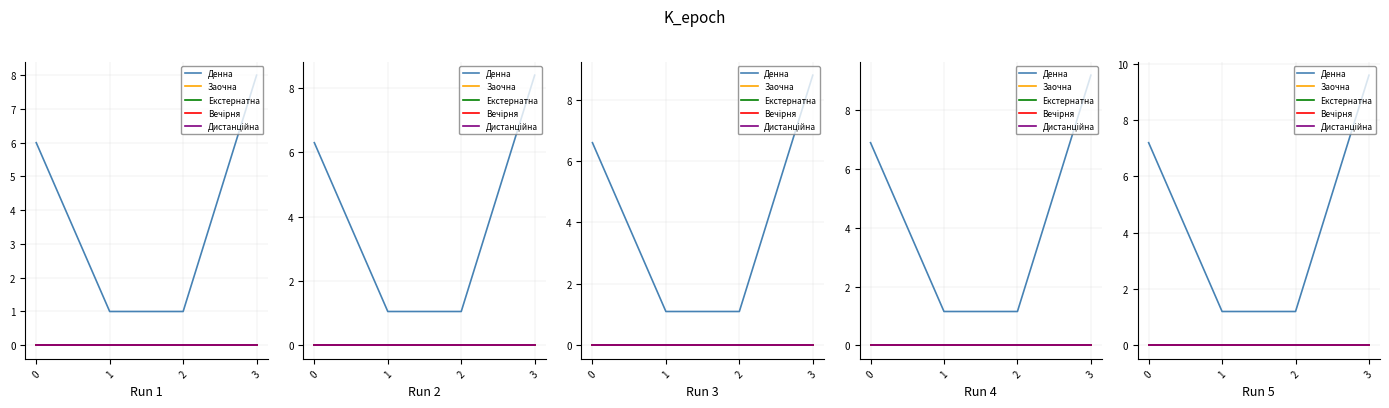

At how many categories does at least one series exceed 0?

4